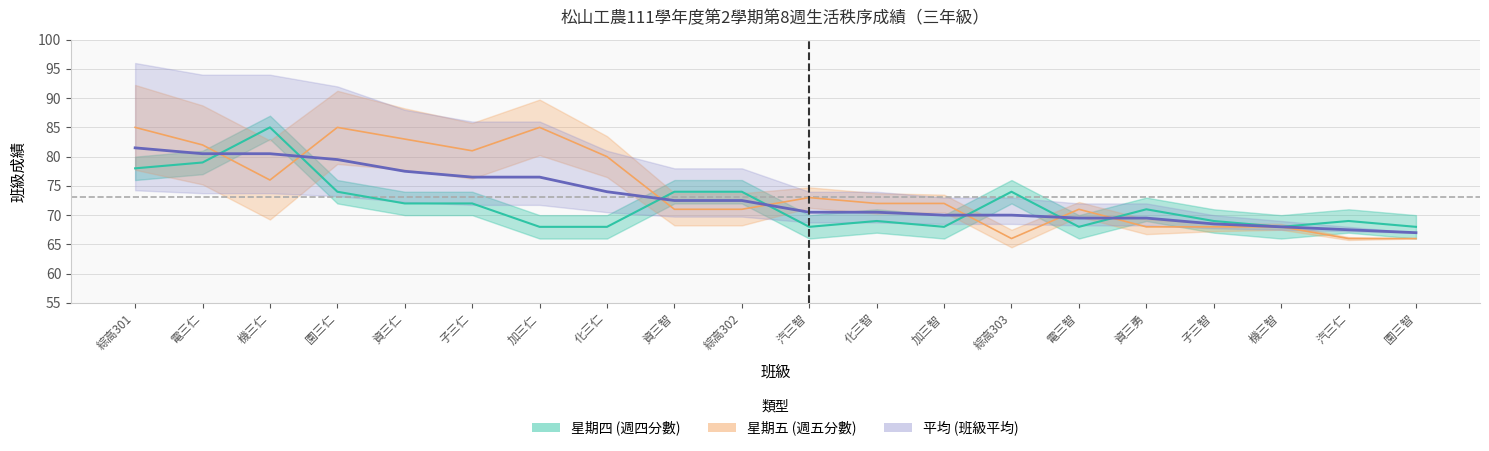

Reading left to right, list all the values displayed in this chart.

平均: 81.5	80.5	80.5	79.5	77.5	76.5	76.5	74.0	72.5	72.5	70.5	70.5	70.0	70.0	69.5	69.5	68.5	68.0	67.5	67.0
星期四: 78.0	79.0	85.0	74.0	72.0	72.0	68.0	68.0	74.0	74.0	68.0	69.0	68.0	74.0	68.0	71.0	69.0	68.0	69.0	68.0
星期五: 85.0	82.0	76.0	85.0	83.0	81.0	85.0	80.0	71.0	71.0	73.0	72.0	72.0	66.0	71.0	68.0	68.0	68.0	66.0	66.0